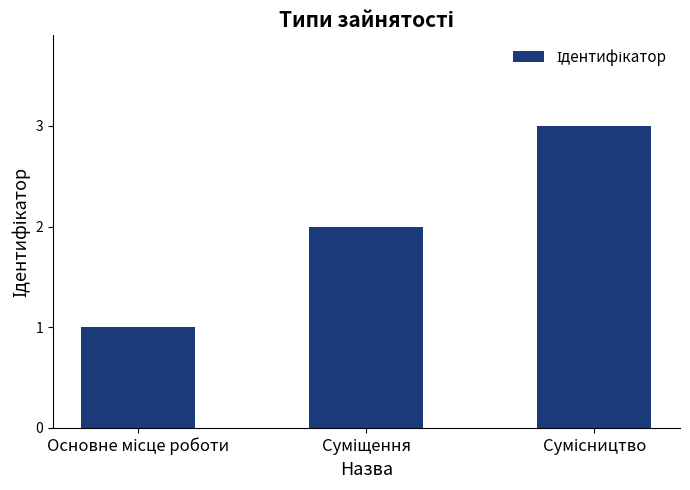

What is the maximum value shown in the chart?

3